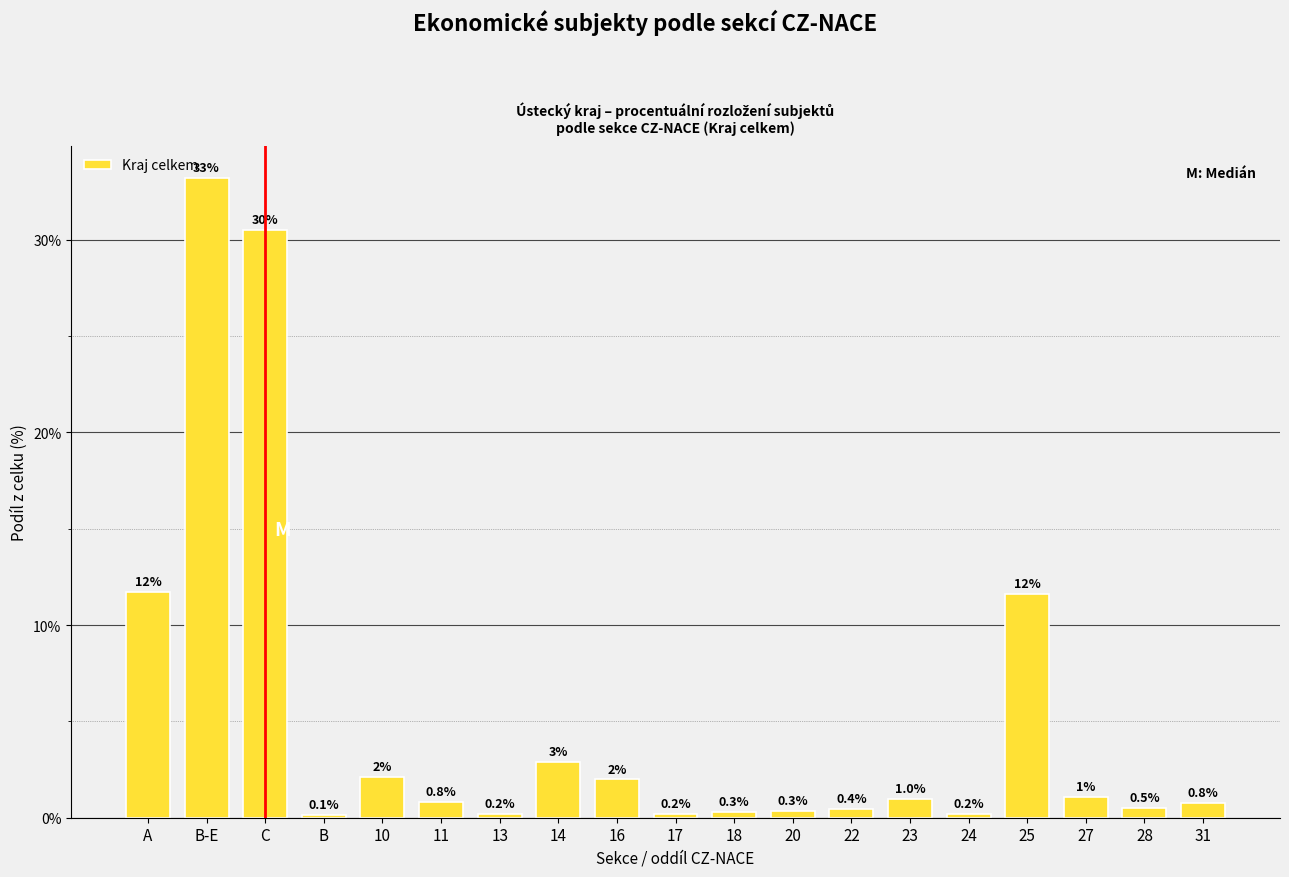

At which label is the value closest to 16?

A